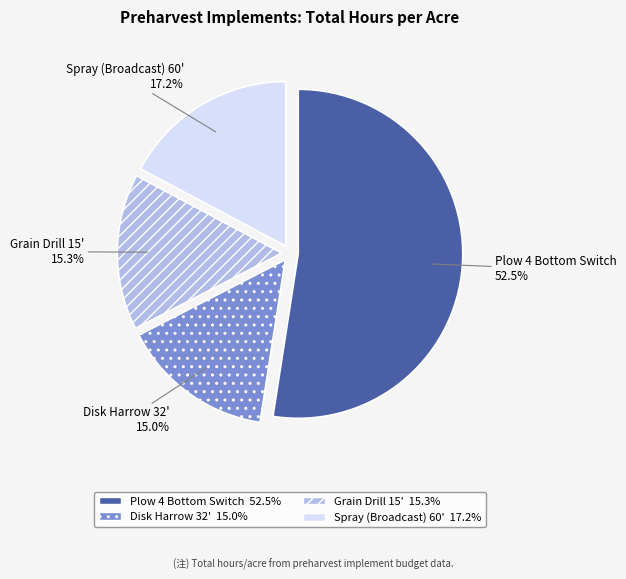

Combined, do Grain Drill 15' and Spray (Broadcast) 60' account for over 50%?

No